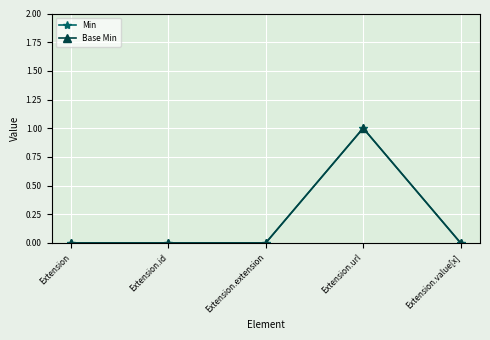

True or false: Min and Base Min intersect in this chart.

False